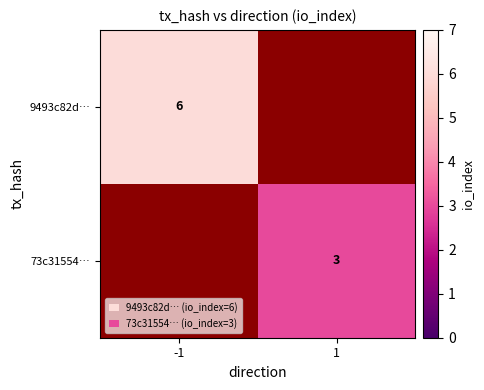

The value of 73c31554… at 1 is 4. True or false?

False